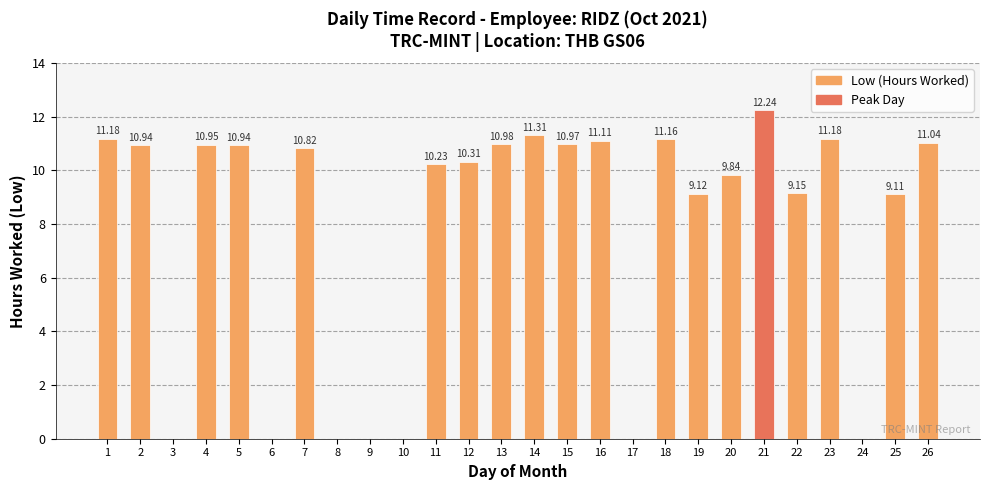

What is the sum of all values?

202.6